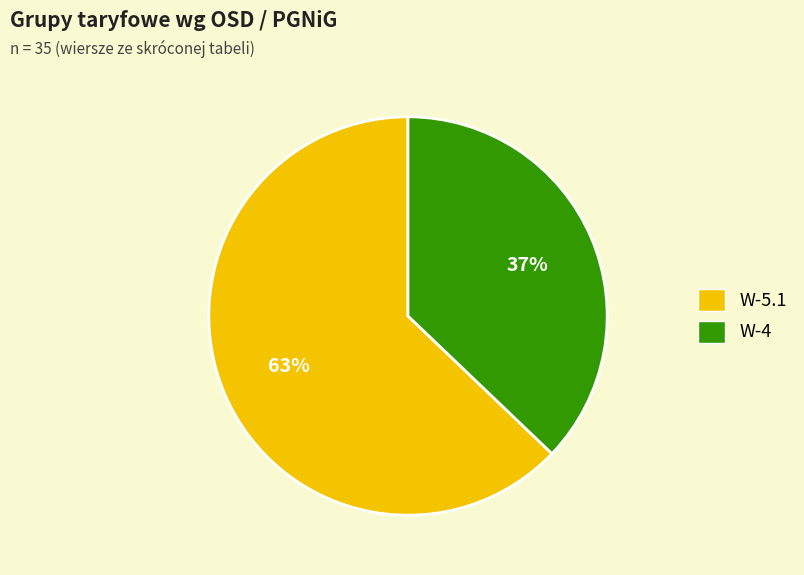

How many slices are in this pie chart?

2